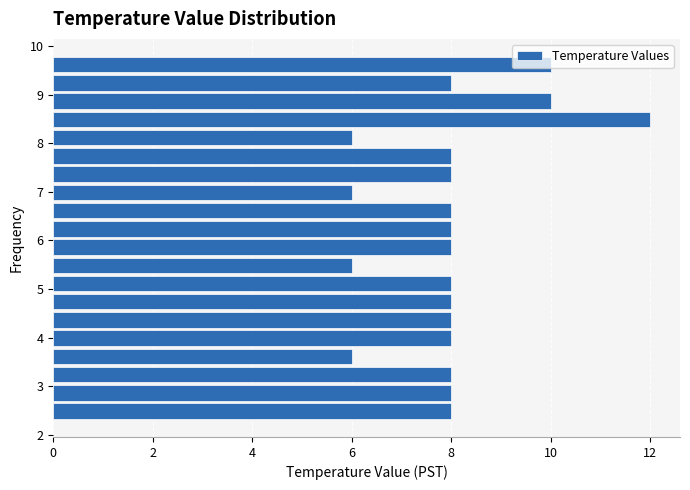

Read against the y-axis, roughly where is the centre of the longest bar?

8.5